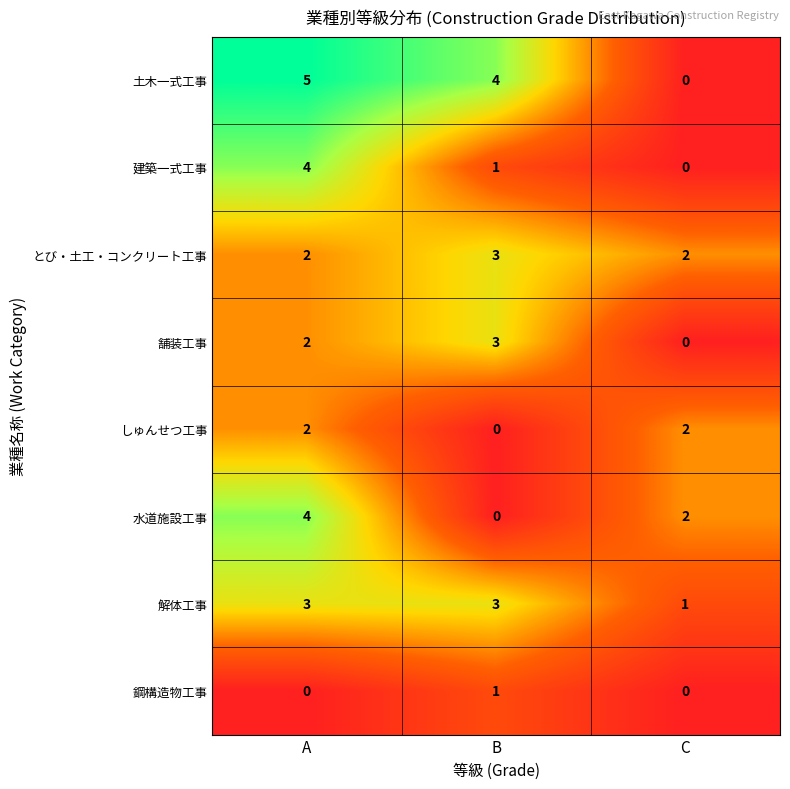

Reading left to right, list all the values displayed in this chart.

土木一式工事: 5	4	0
建築一式工事: 4	1	0
とび・土工・コンクリート工事: 2	3	2
舗装工事: 2	3	0
しゅんせつ工事: 2	0	2
水道施設工事: 4	0	2
解体工事: 3	3	1
鋼構造物工事: 0	1	0